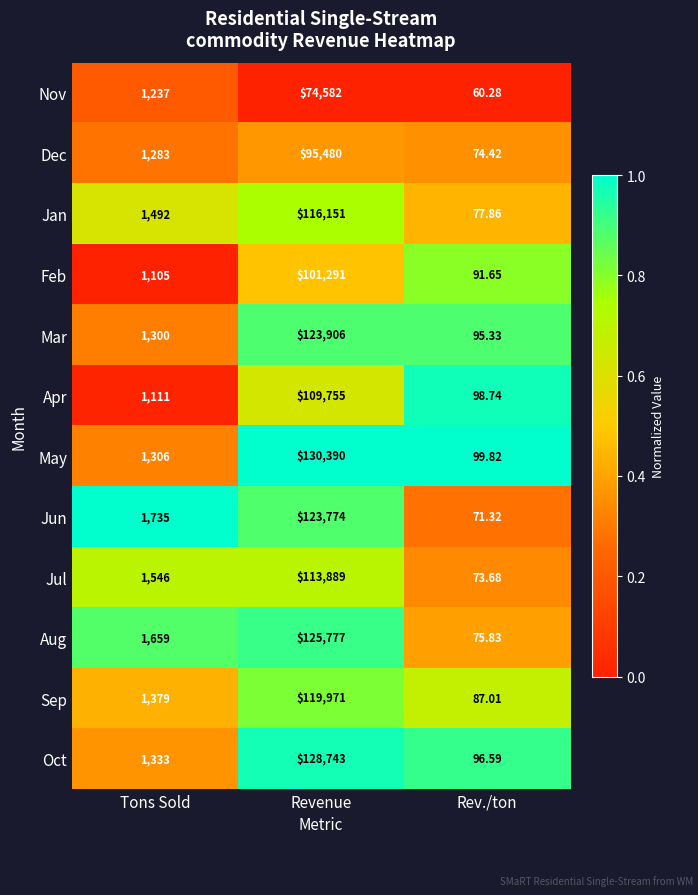

At which label does Apr reach its minimum?

Rev./ton